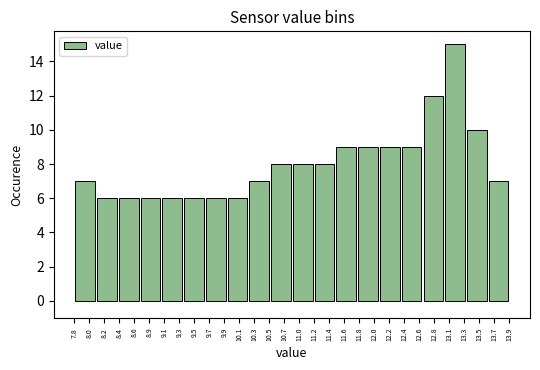

Reading left to right, transcribe this chart: for each bar, give the range it covers on the x-axis and its height. Neither the bar edges nor the heights are printed on the chart, so give them approximately, as read against the axes.

7.800 to 8.105: 7
8.105 to 8.410: 6
8.410 to 8.715: 6
8.715 to 9.020: 6
9.020 to 9.325: 6
9.325 to 9.630: 6
9.630 to 9.935: 6
9.935 to 10.240: 6
10.240 to 10.545: 7
10.545 to 10.850: 8
10.850 to 11.155: 8
11.155 to 11.460: 8
11.460 to 11.765: 9
11.765 to 12.070: 9
12.070 to 12.375: 9
12.375 to 12.680: 9
12.680 to 12.985: 12
12.985 to 13.290: 15
13.290 to 13.595: 10
13.595 to 13.900: 7